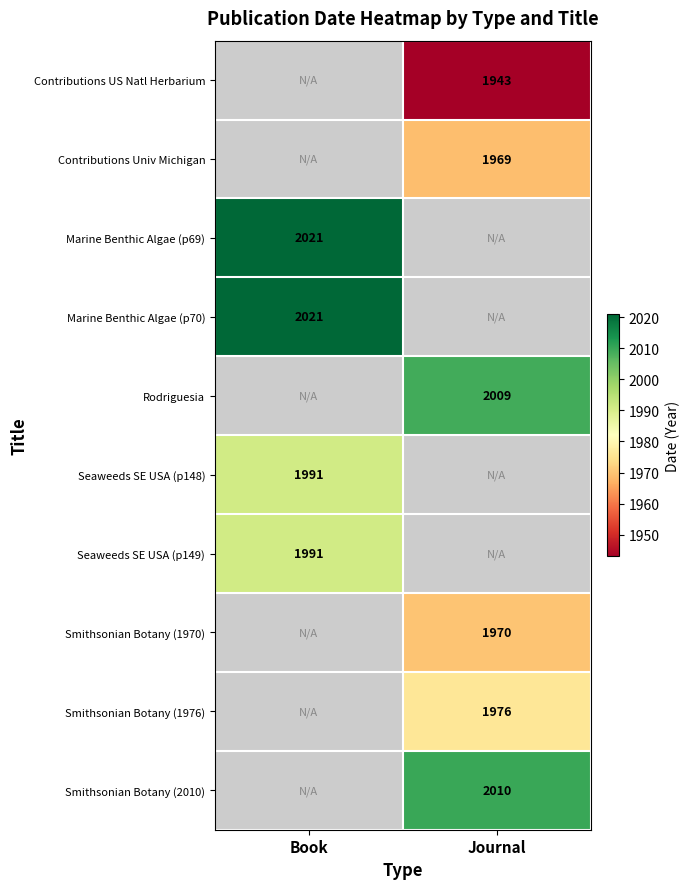

Is it true that Contributions US Natl Herbarium equals 874 at Journal?

False